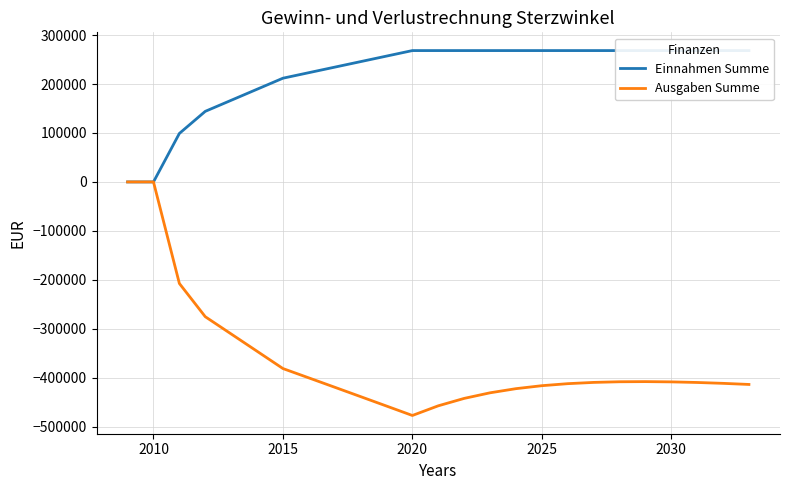

How many values in Einnahmen Summe are above zero?

23